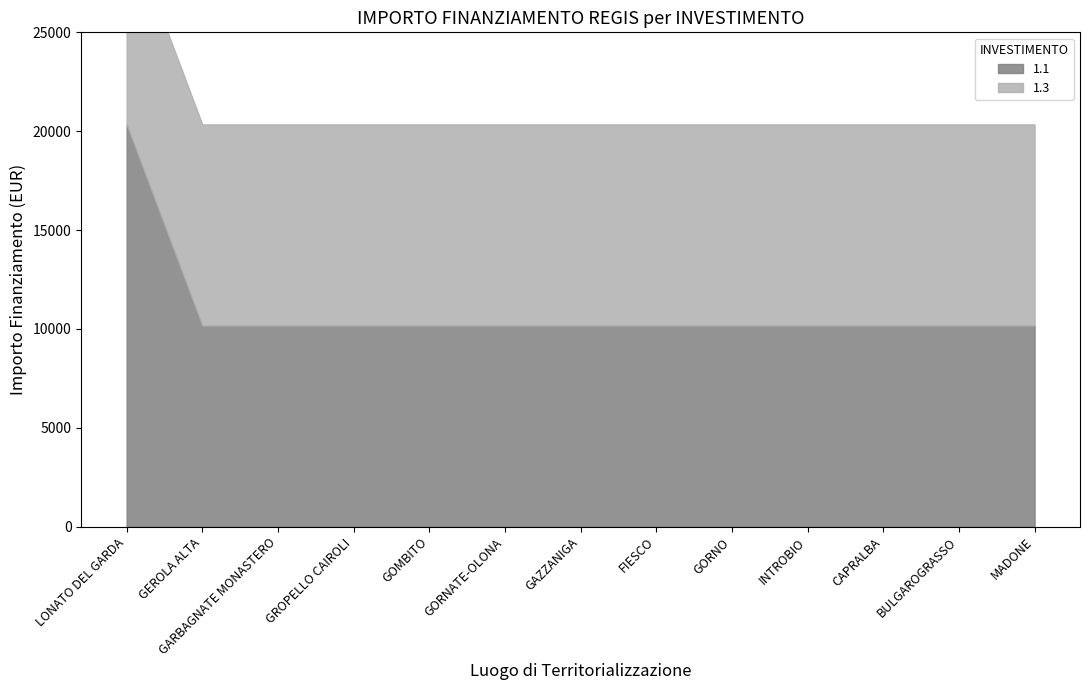

The value of 1.3 at GORNO is 10172. True or false?

True